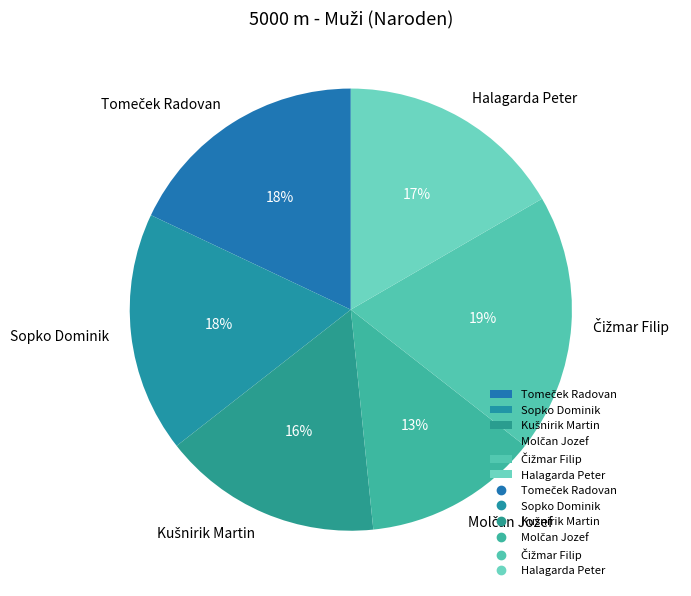

Between Halagarda Peter and Sopko Dominik, which is larger?

Sopko Dominik